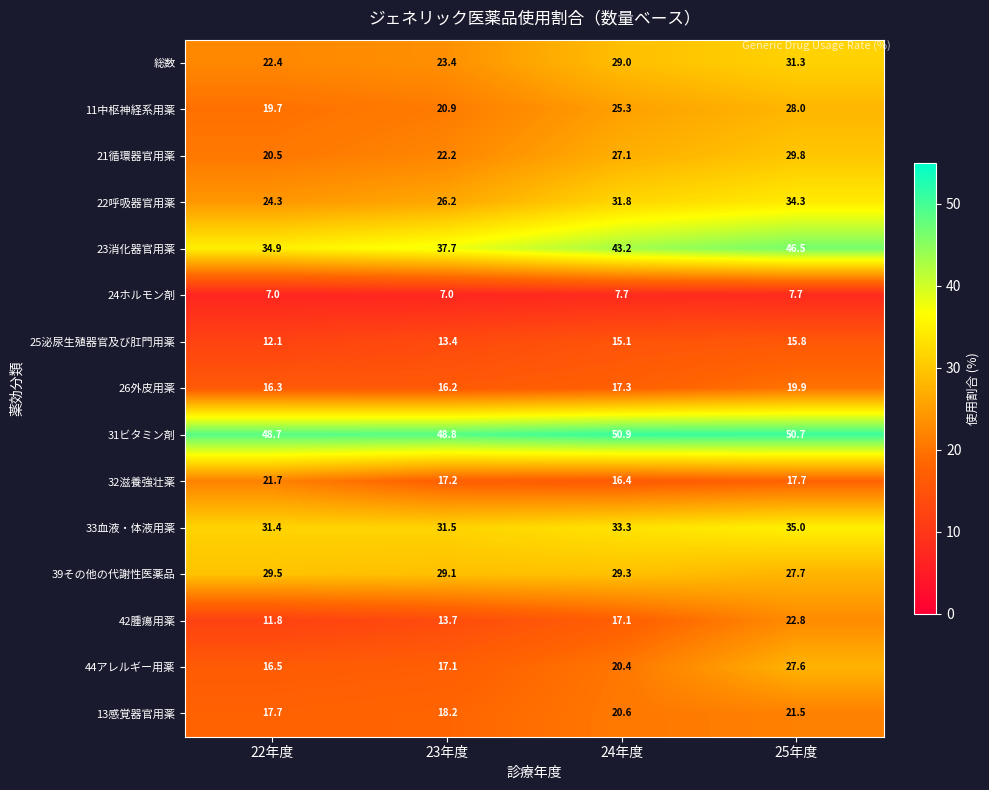

What is the smallest value displayed?

7.0